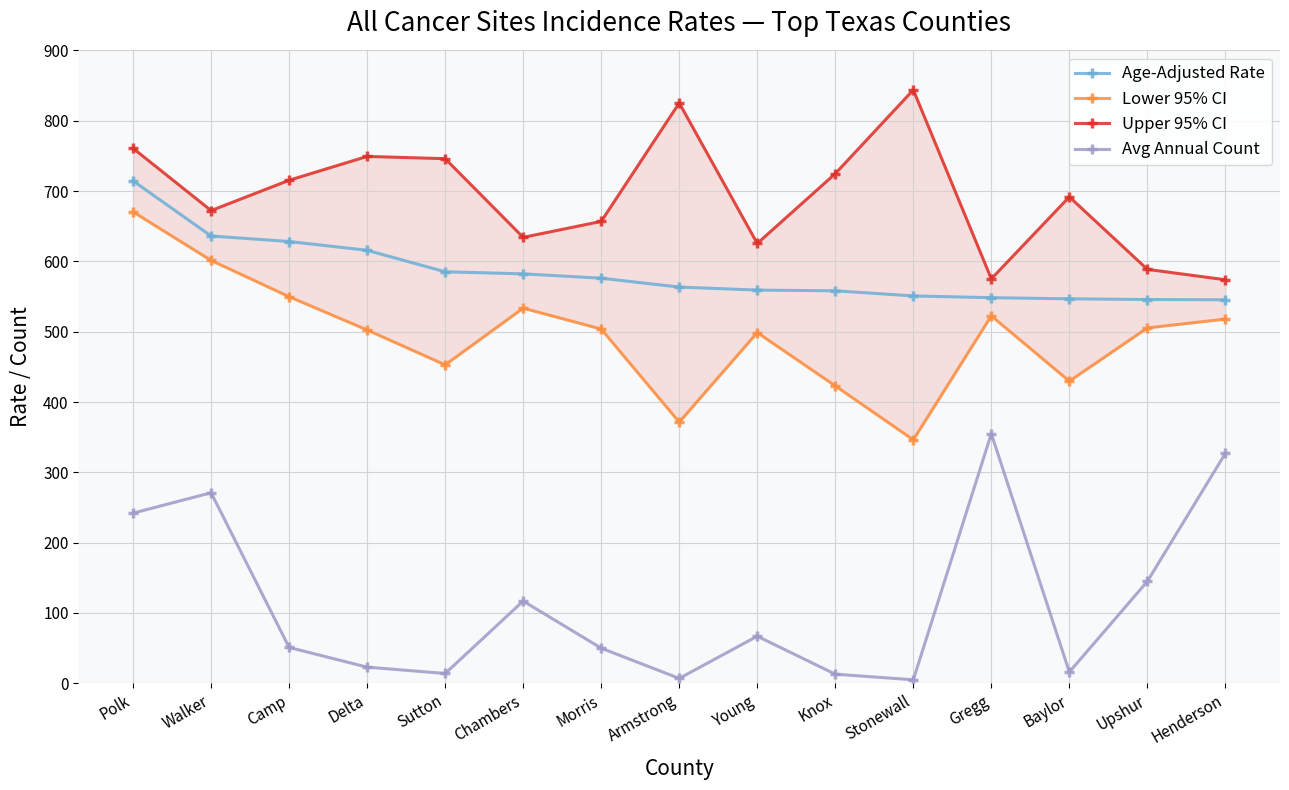

What is the lowest value of the Age-Adjusted Rate series?

545.4